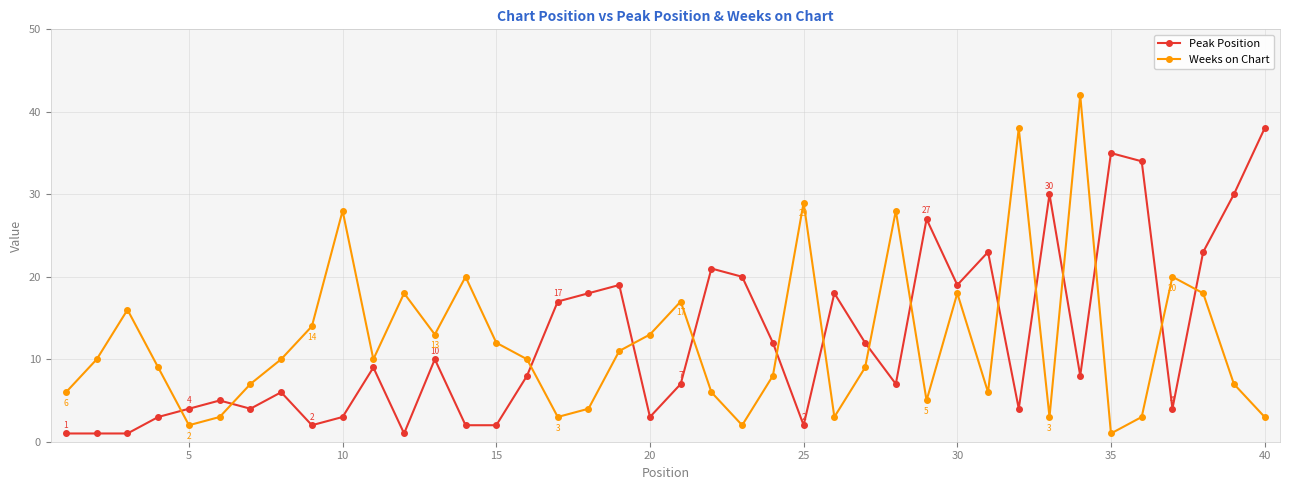

How many times do Peak Position and Weeks on Chart cross each other?

15